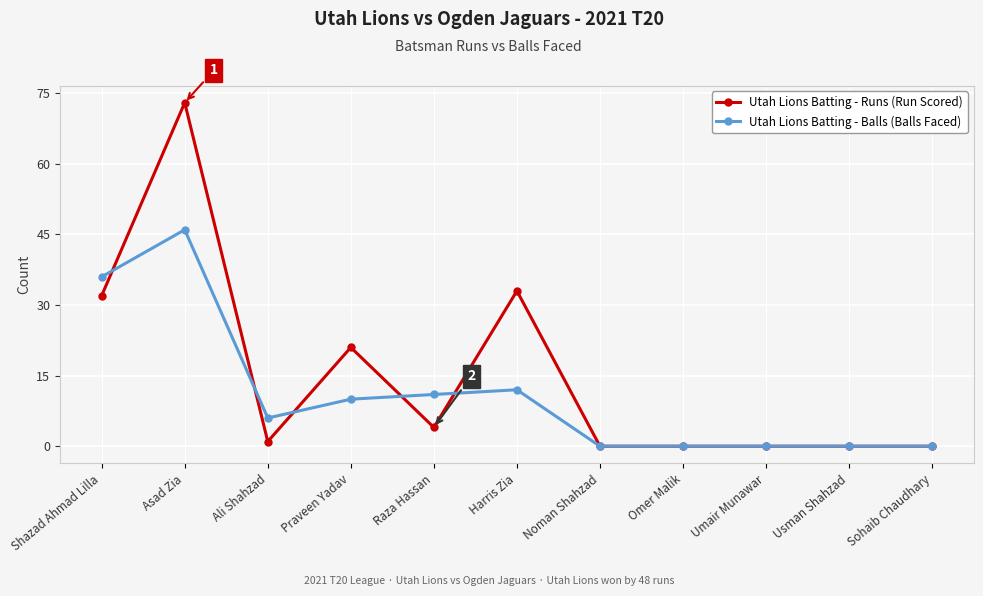

Reading left to right, extract all data points from this chart.

Utah Lions Batting - Runs (Run Scored): 32	73	1	21	4	33	0	0	0	0	0
Utah Lions Batting - Balls (Balls Faced): 36	46	6	10	11	12	0	0	0	0	0